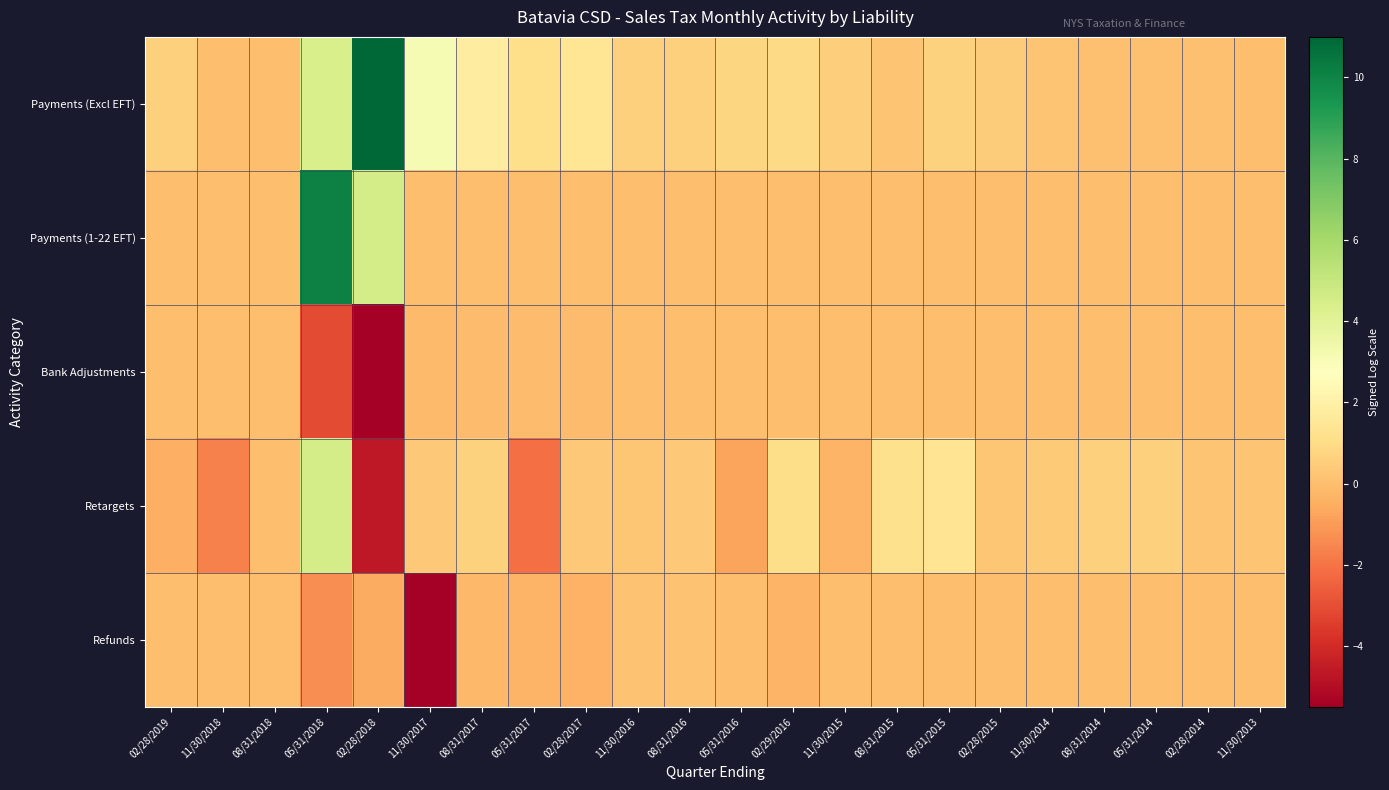

Which series has the widest spread of values?

Payments (Excl EFT)